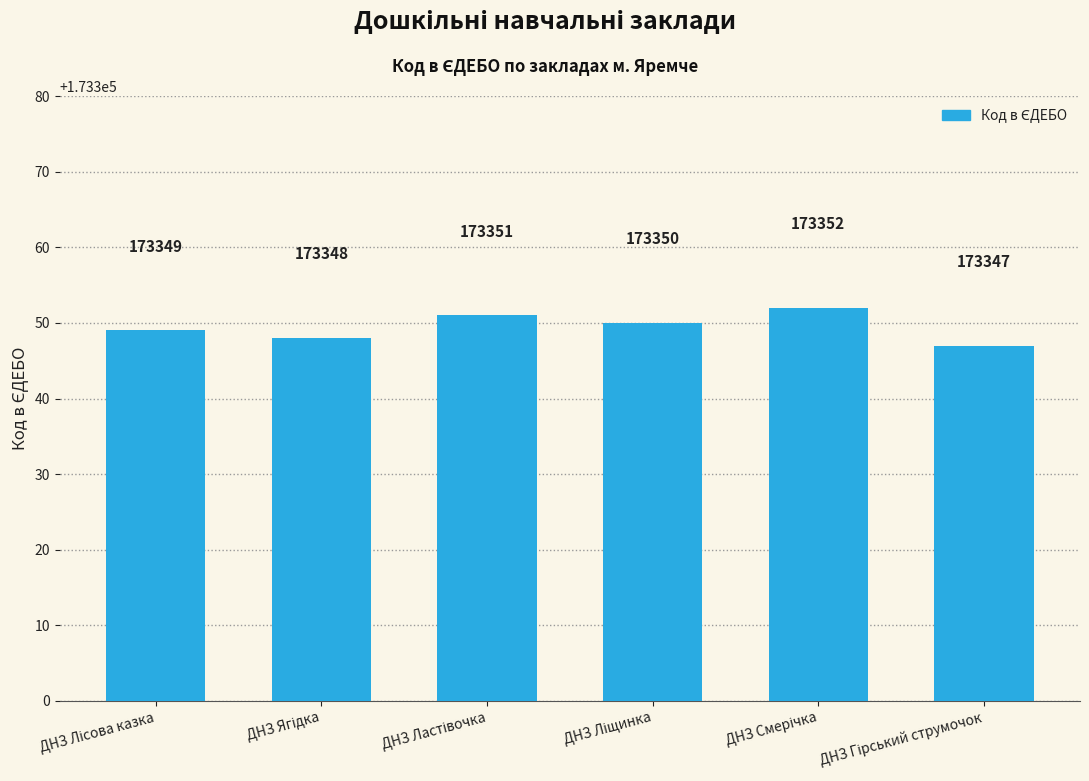

What is the value of the 5th bar from the left?

173352